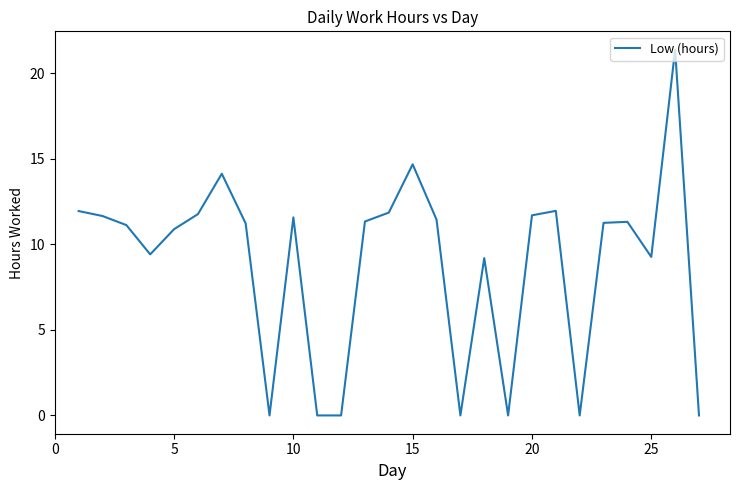

What is the difference between the maximum and minimum values?

21.4